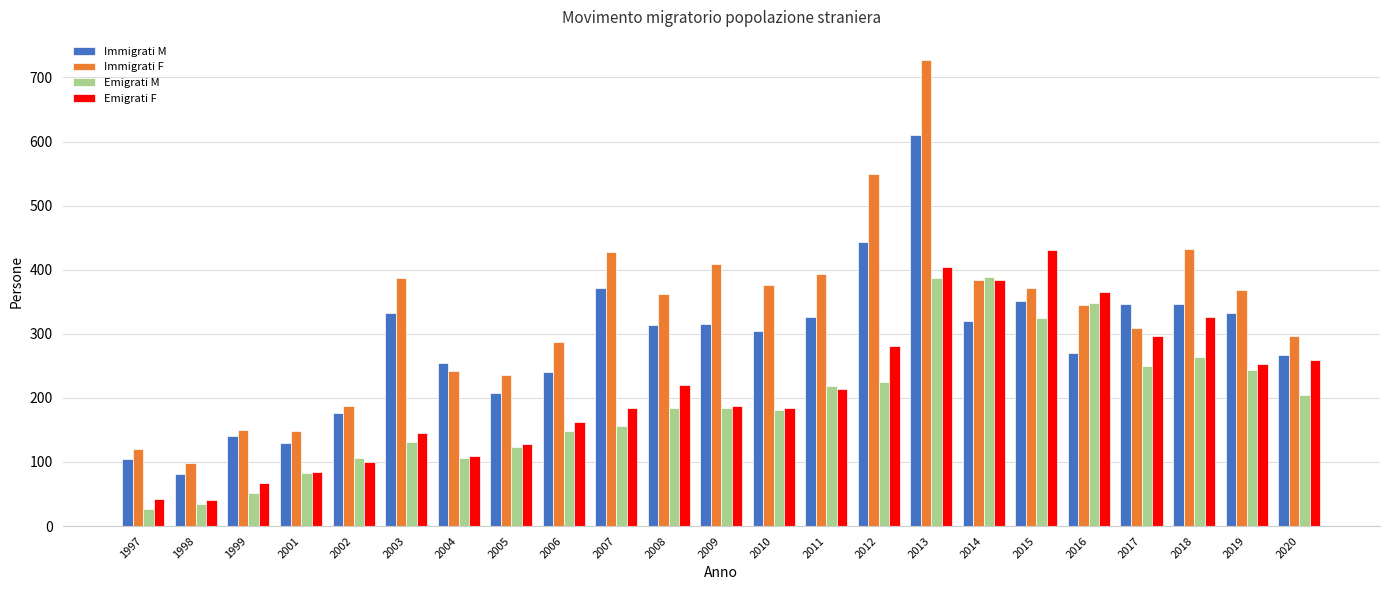

What is the lowest value of the Immigrati M series?

82